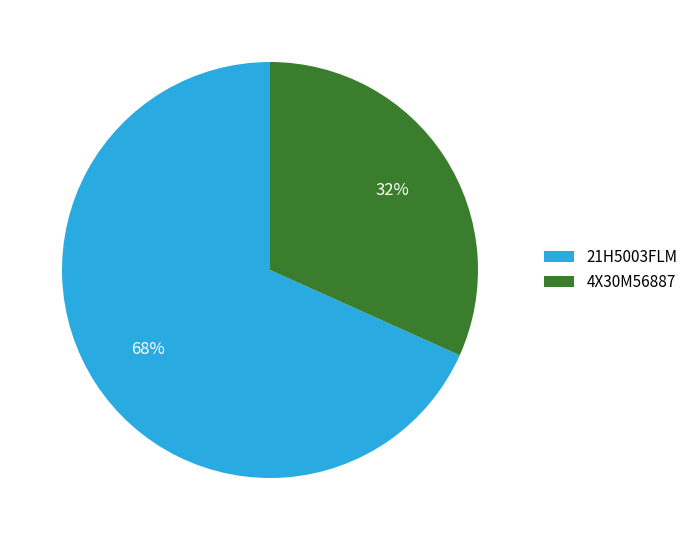

True or false: 4X30M56887 accounts for 20% of the total.

False